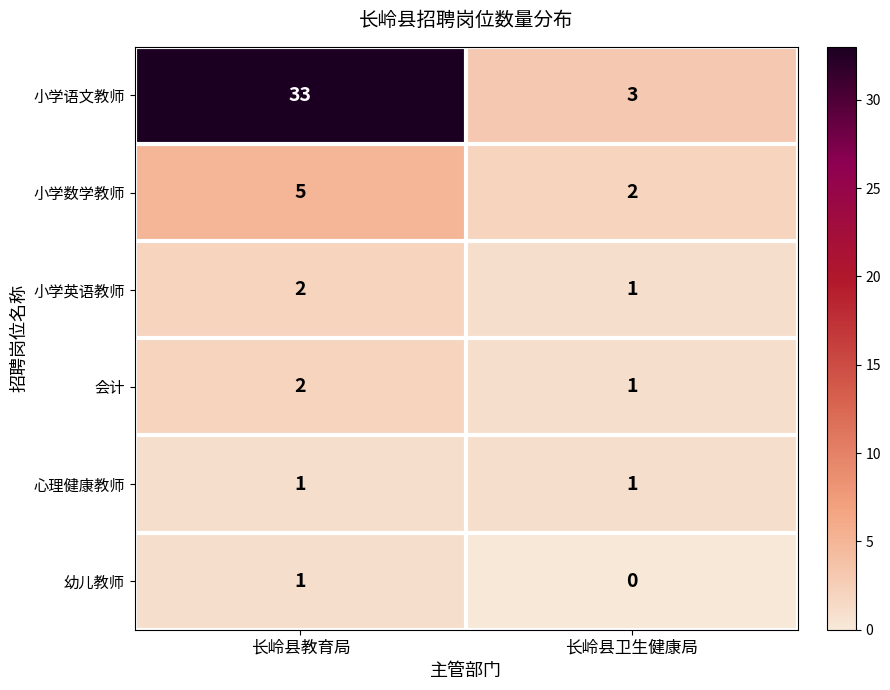

List the labels in order of 会计 value, largest first.

长岭县教育局, 长岭县卫生健康局